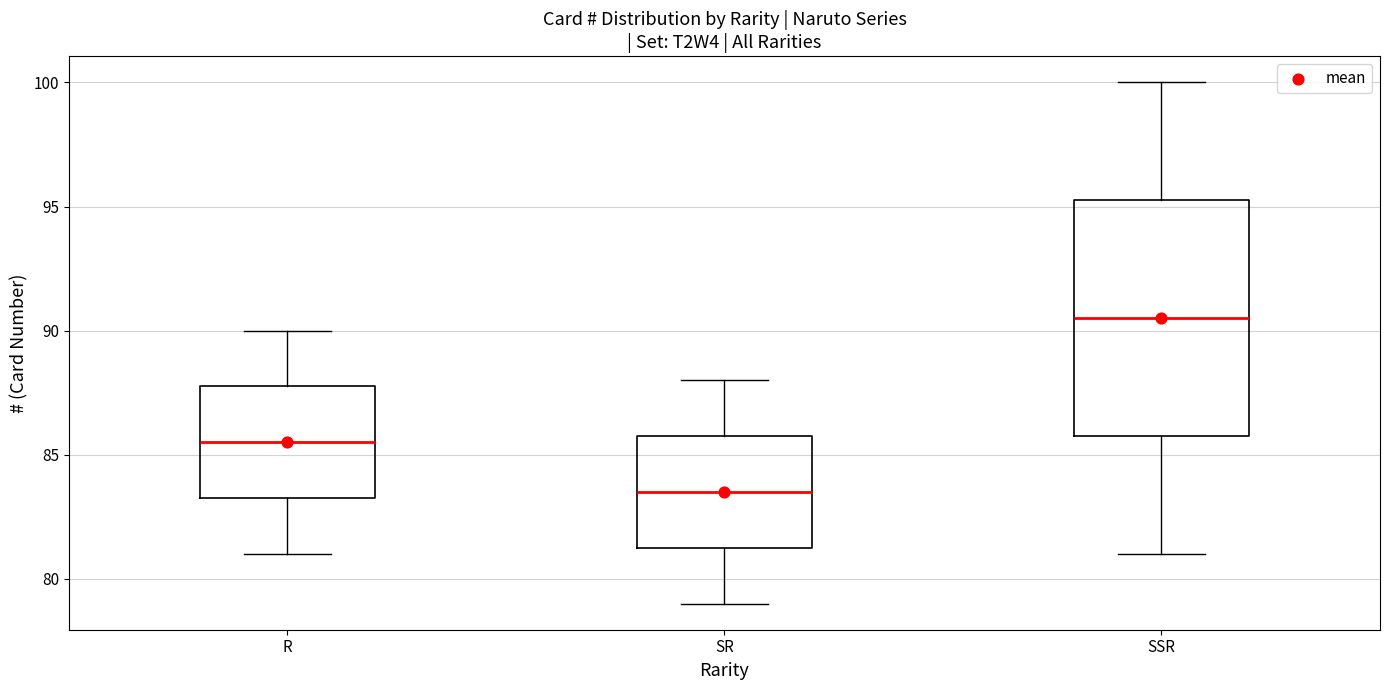

Which box's median line is the highest?

SSR